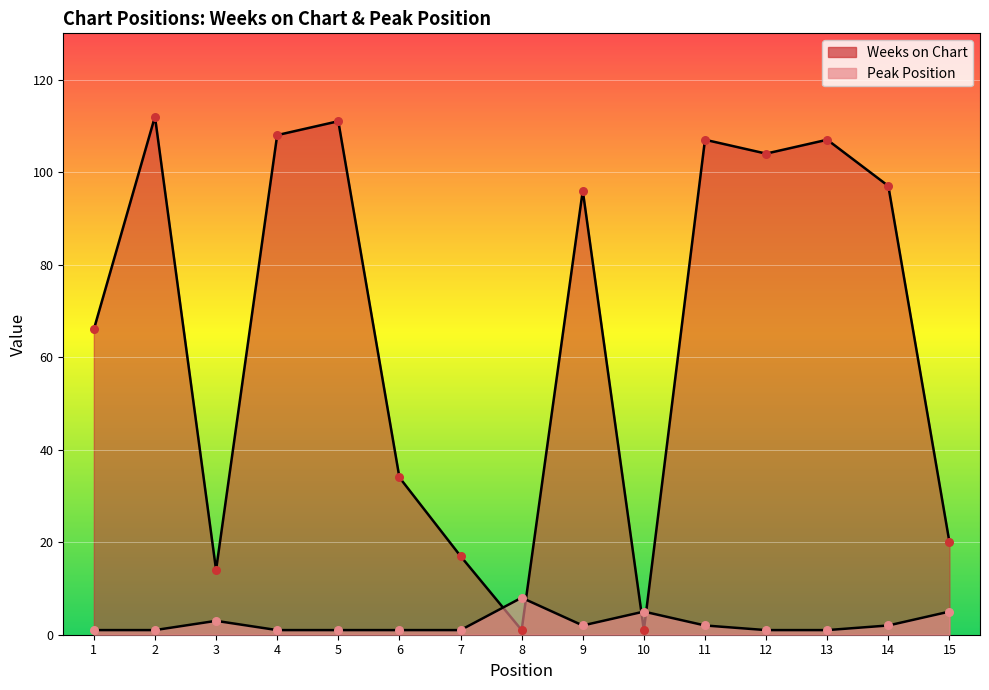

At how many categories does at least one series exceed 108?

2